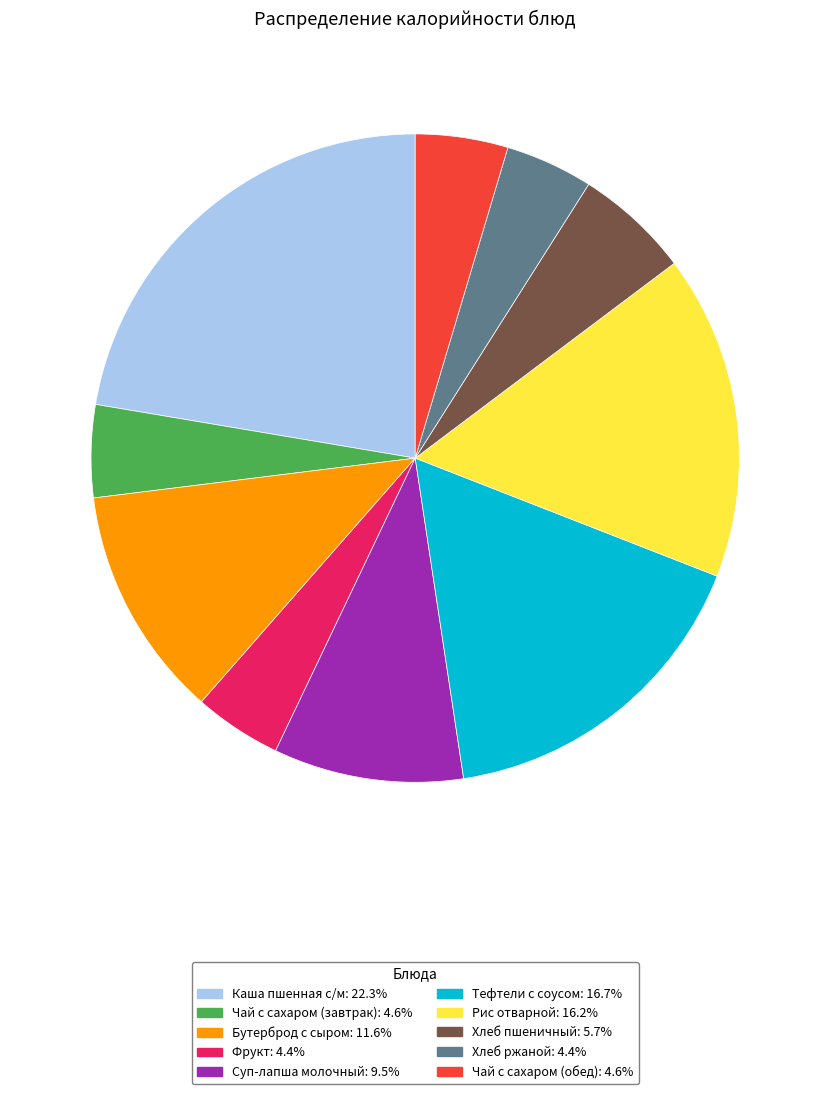

What is the ratio of the value at Суп-лапша молочный to the value at Хлеб пшеничный?

1.6